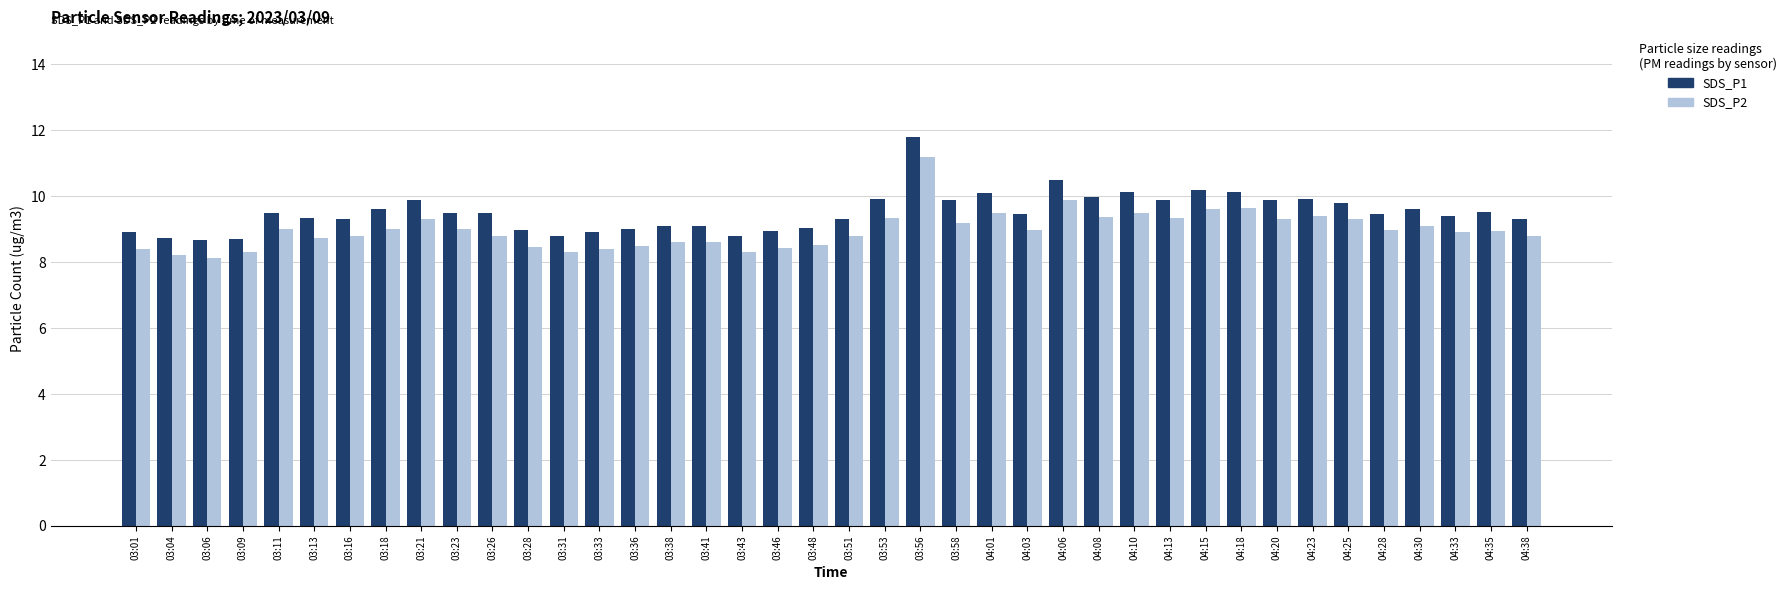

What is the difference between the maximum and minimum values in the SDS_P2 series?

3.1